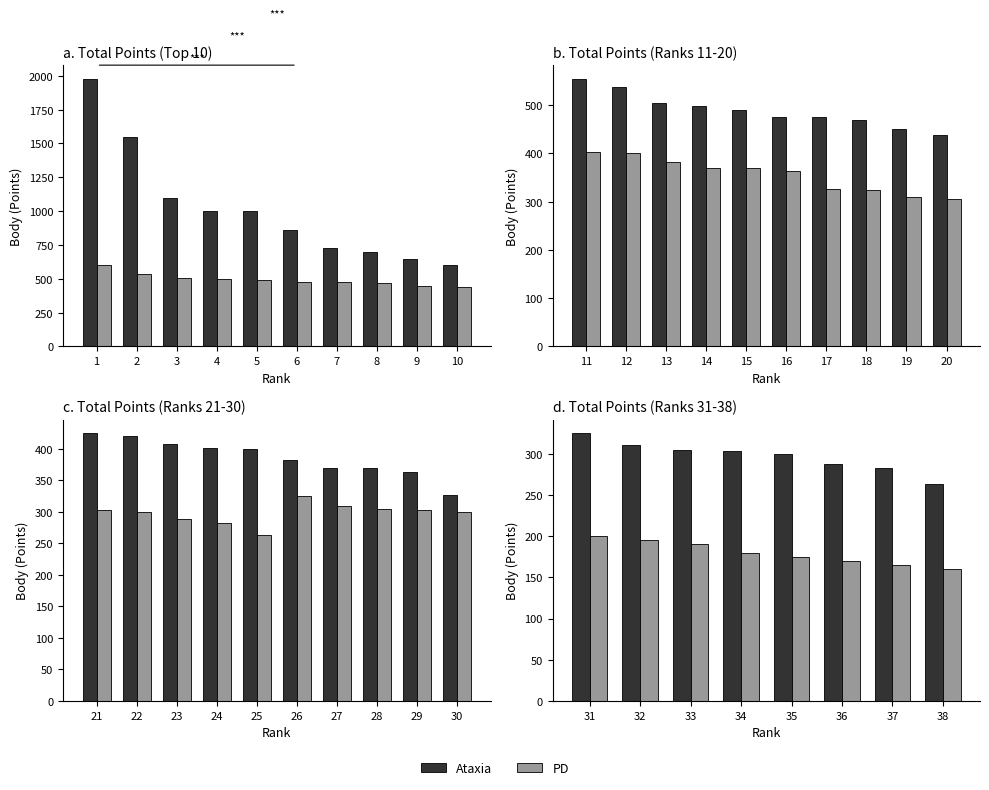

Which series has the widest spread of values?

Ataxia